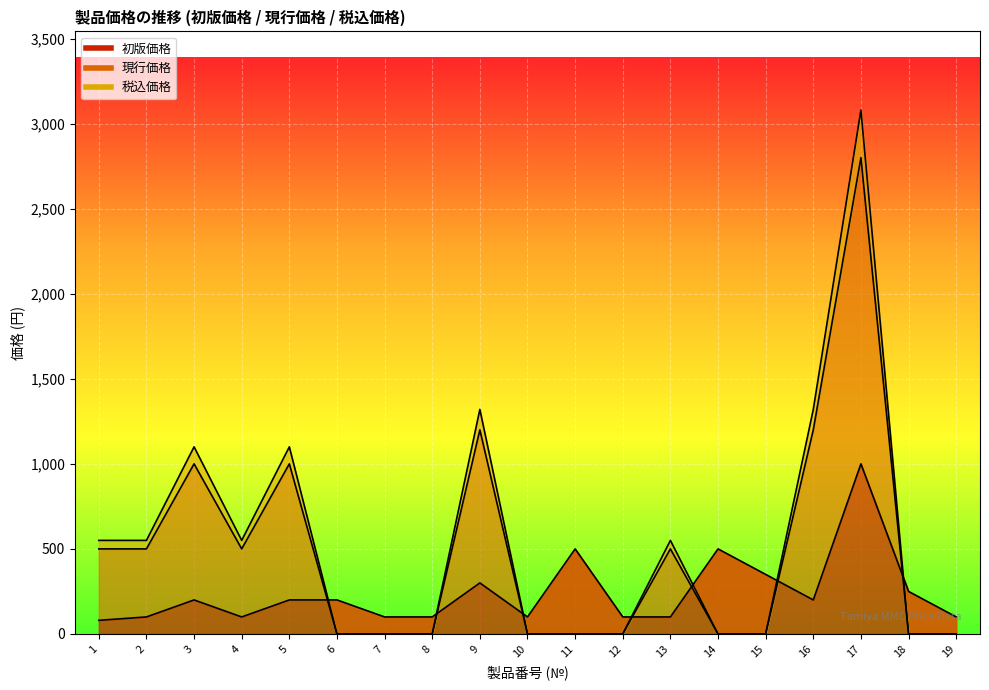

Which series changed the most between 3 and 11?

税込価格